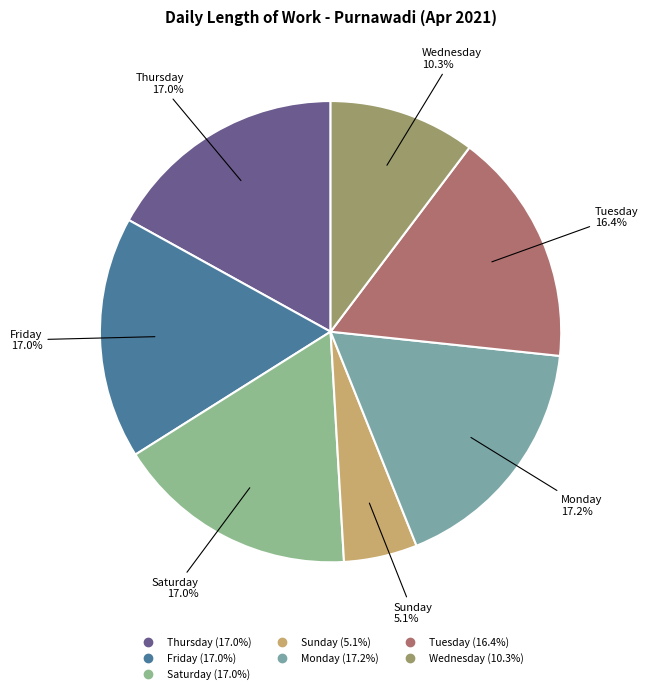

Count the number of slices in the pie.

7